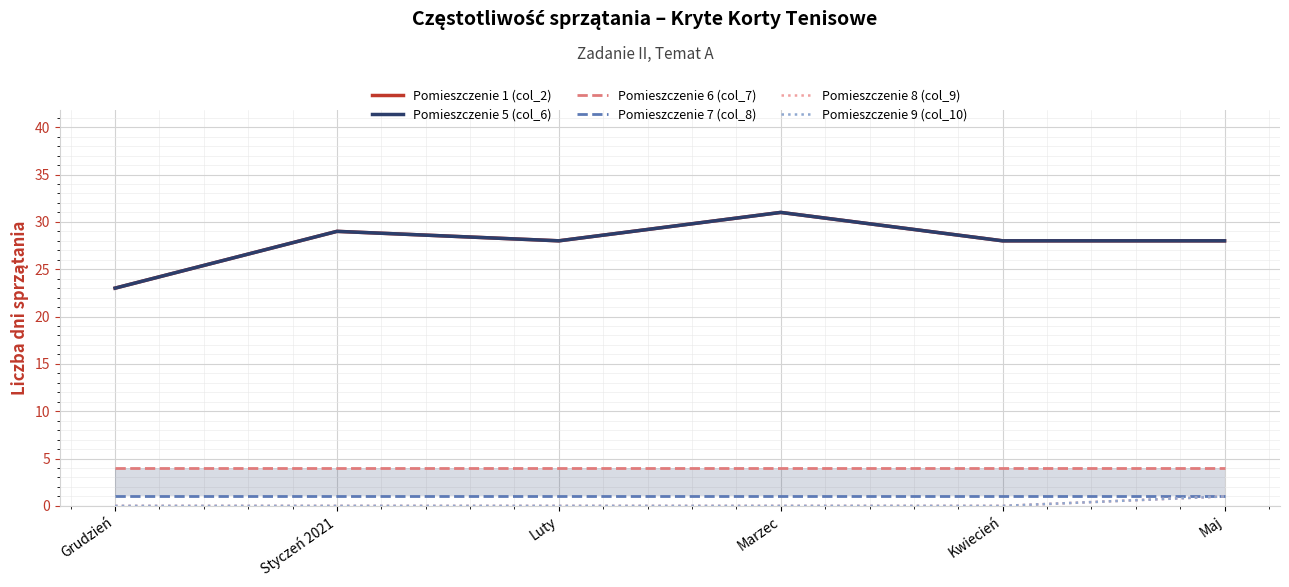

True or false: Pomieszczenie 5 (col_6) and Pomieszczenie 7 (col_8) cross at least once.

False